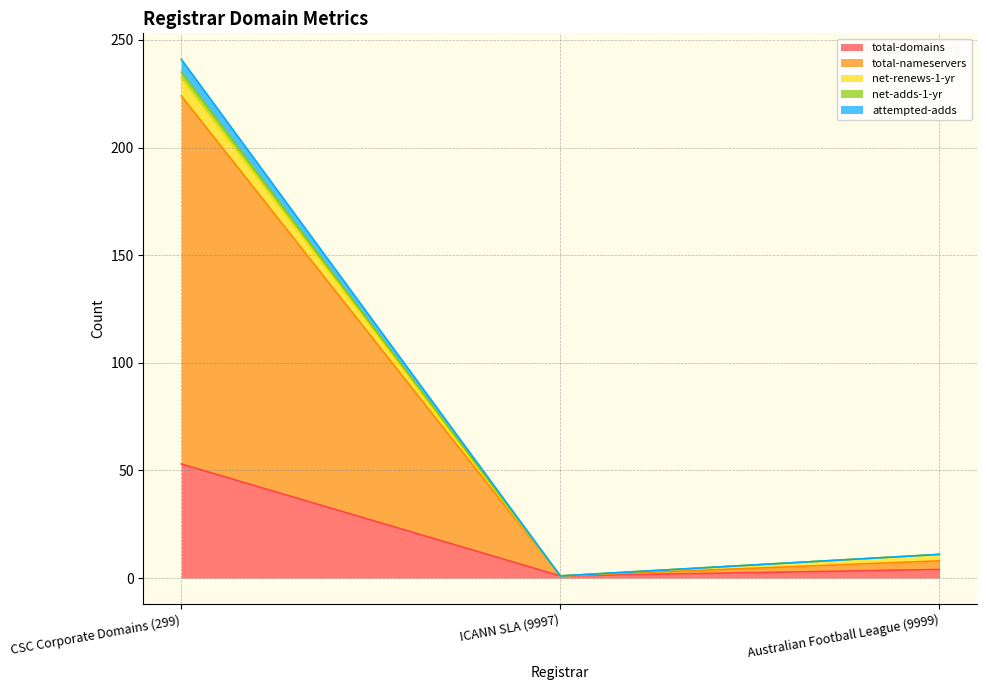

True or false: total-domains has a value of 53 at CSC Corporate Domains (299).

True